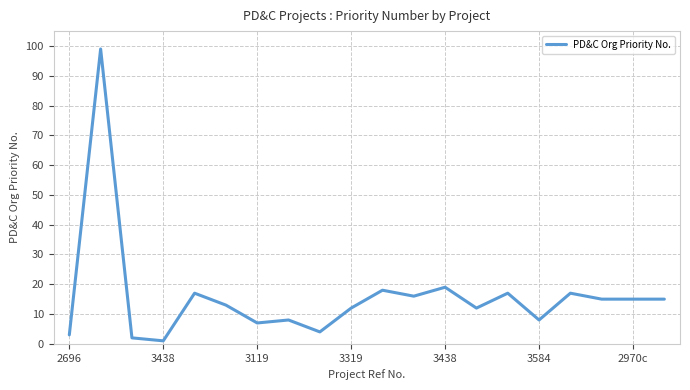

What is the maximum value shown in the chart?

99